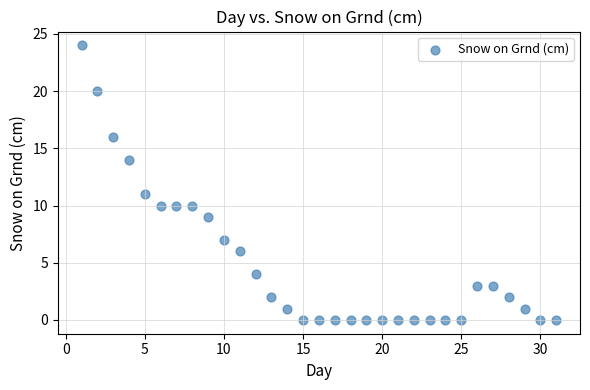

What is the range of Y values (max minus min)?

24